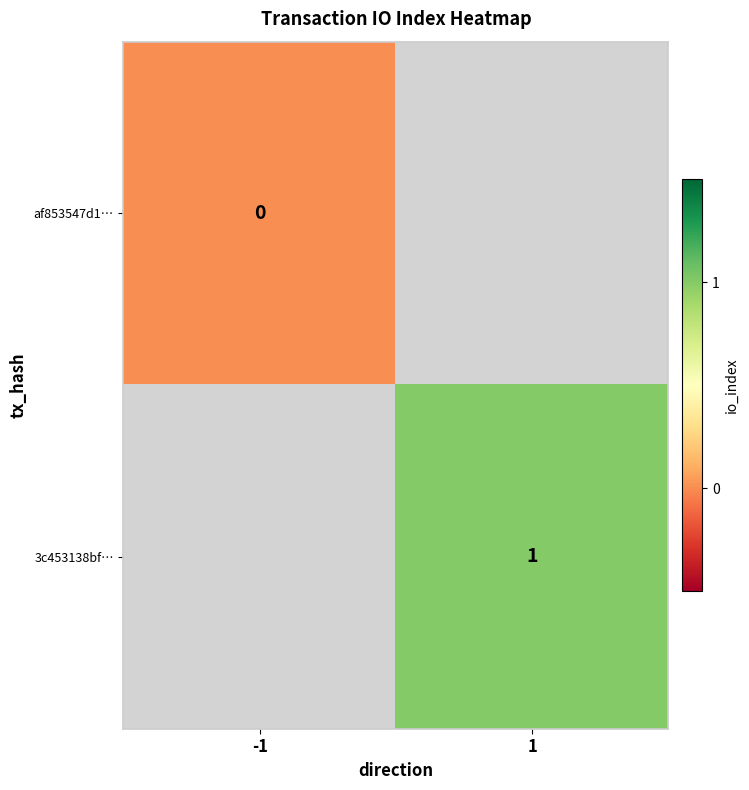

The value of 3c453138bf… at 1 is 0. True or false?

False